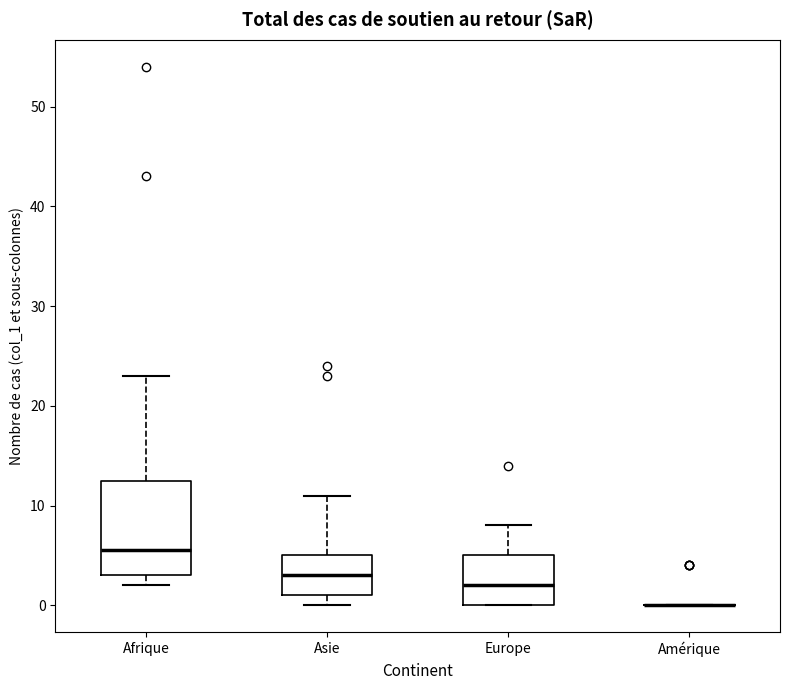

Comparing the boxes themselves (not the whiskers), which one is the tallest?

Afrique